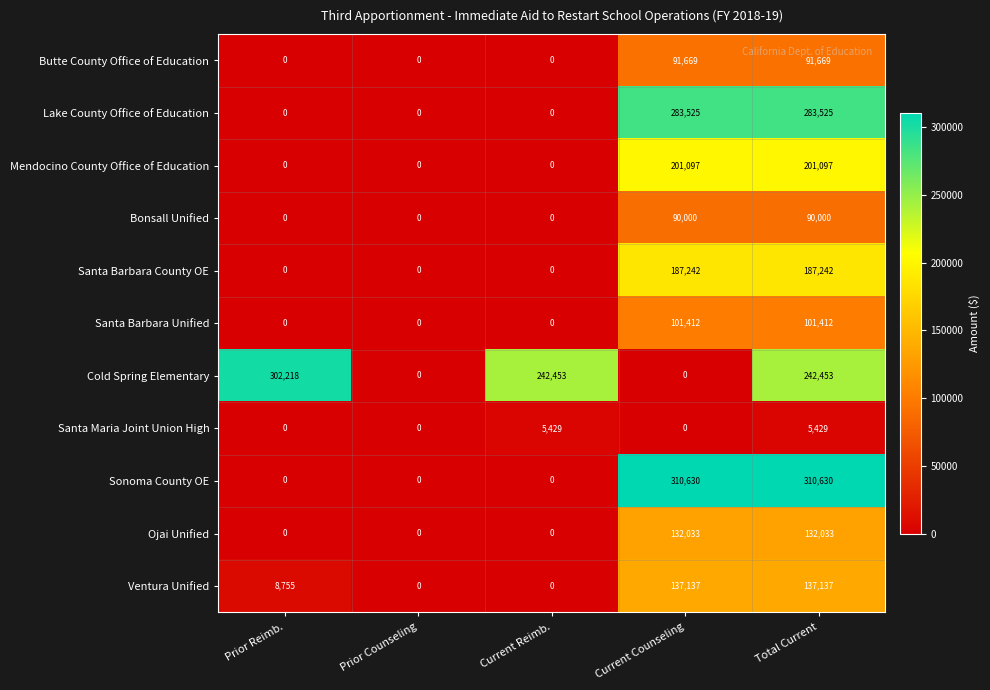

What is the difference between the second highest and minimum values in the Butte County Office of Education series?

91669